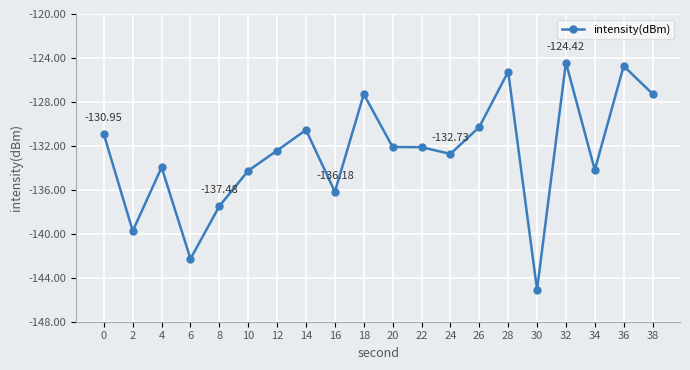

At which category does the data reach its first local peak?

4